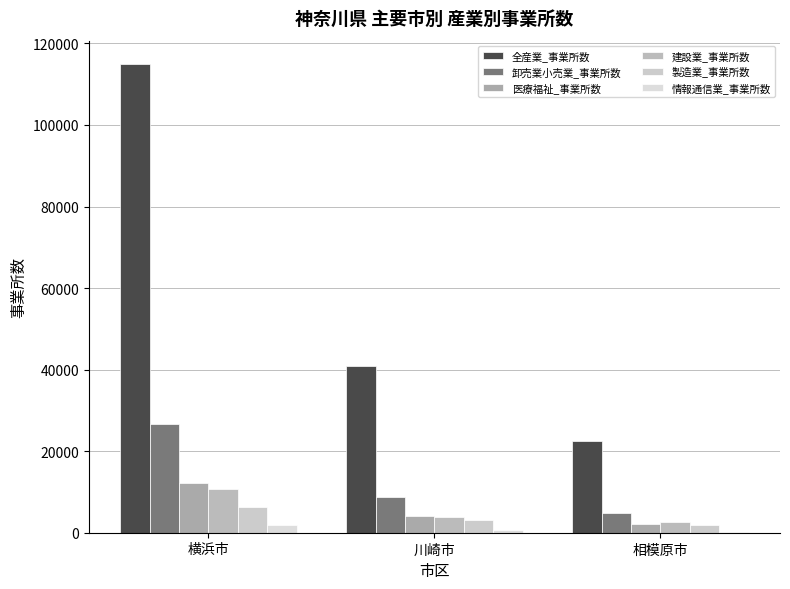

What is the approximate value of 製造業_事業所数 at 横浜市?

6271